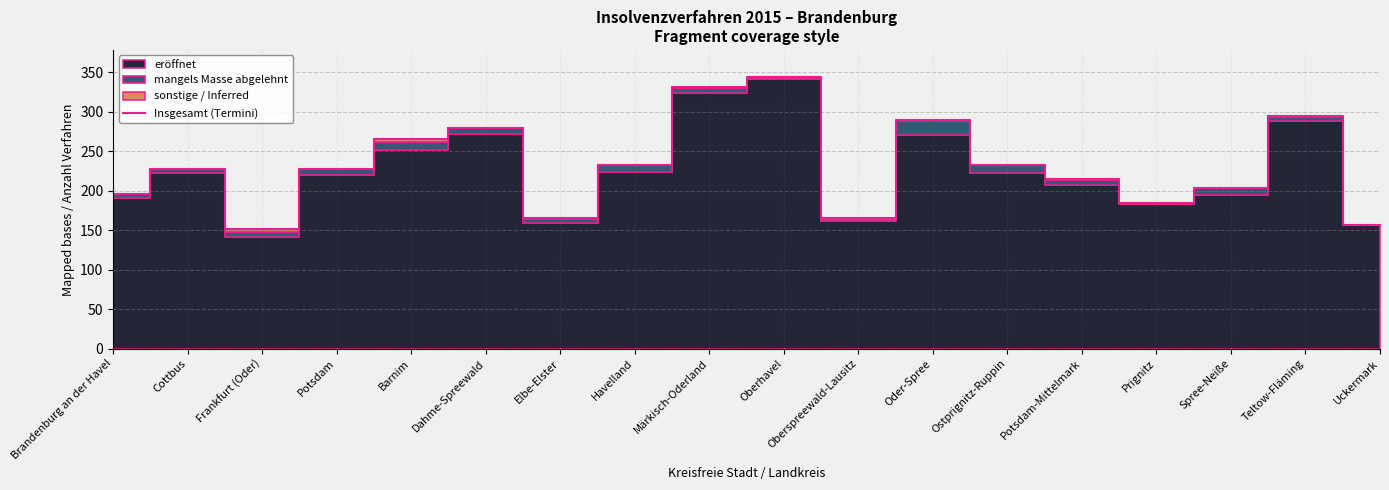

At which label is the value closest to 247?

Havelland